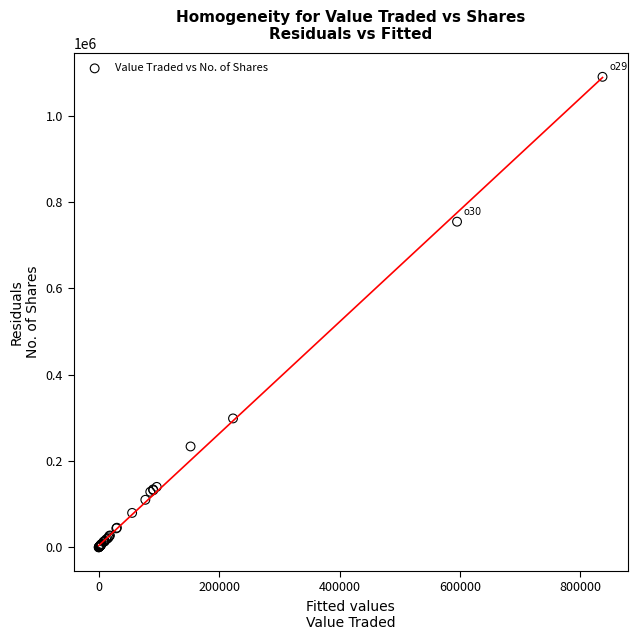

What Y value in the scatter plot is closest to 545208?

754643